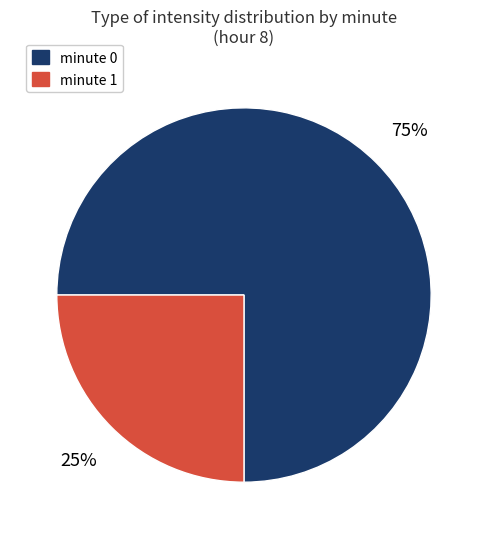

Do minute 0 and minute 1 together represent more than half of the pie?

Yes